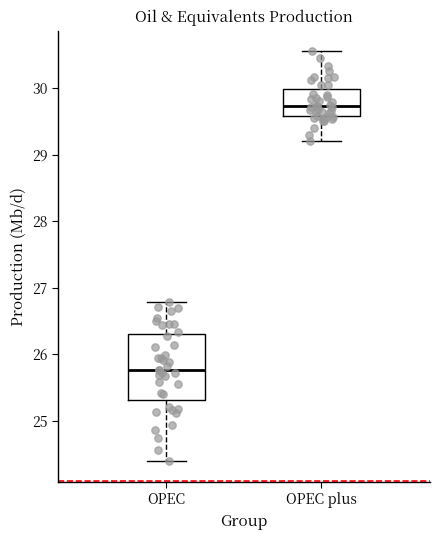

Reading left to right, transcribe this box plot: for each box, give where its median line is, the range the box spans, and where its two whiskers end, as read against the y-axis. The values are not printed on the chart, so give them approximately, as read against the axis.

OPEC: median 25.8, box 25.3 to 26.3, whiskers 24.4 to 26.8
OPEC plus: median 29.7, box 29.6 to 30.0, whiskers 29.2 to 30.6